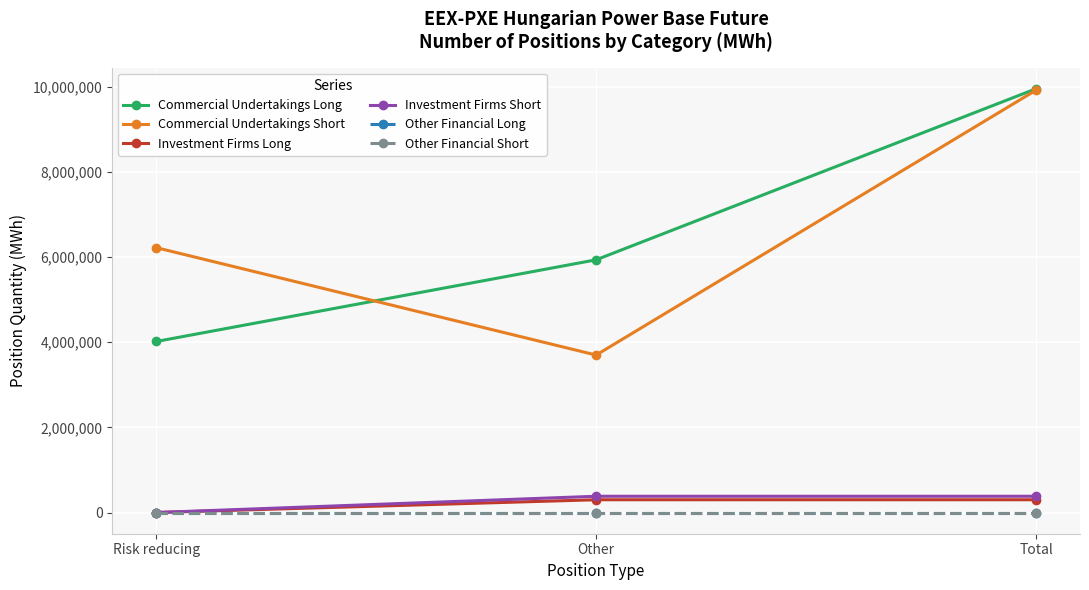

True or false: Commercial Undertakings Short has a value of 2145272 at Risk reducing.

False